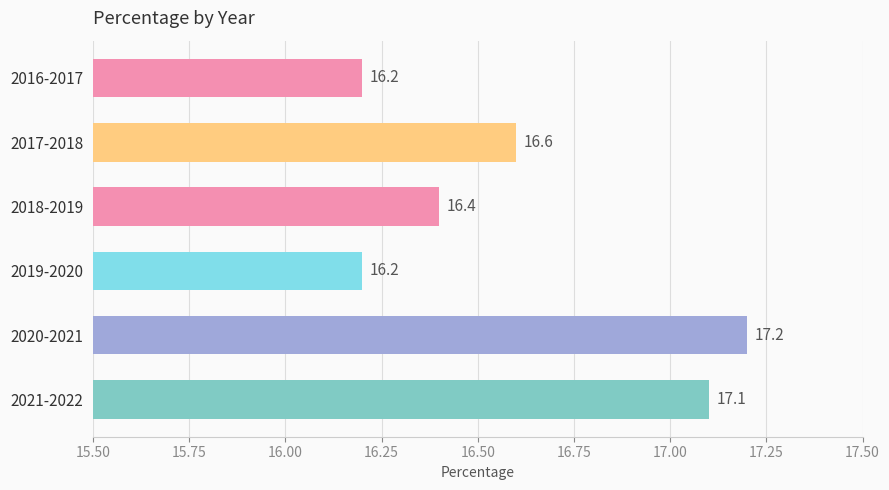

Is it true that the value at 2021-2022 is 26.1?

False